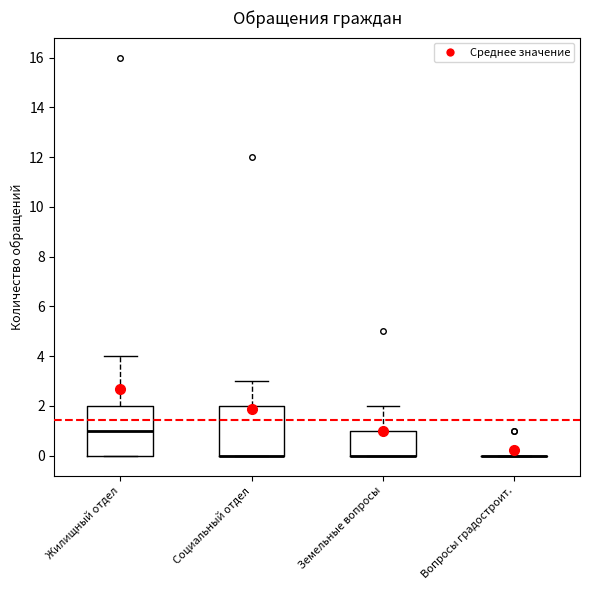

Reading left to right, read every box against the y-axis: the position of its median line, the range the box covers, and the ends of its whiskers. The values are not printed on the chart, so give them approximately, as read against the axis.

Жилищный отдел: median 1, box 0 to 2, whiskers 0 to 4
Социальный отдел: median 0 (drawn on the box's lower edge), box 0 to 2, whiskers 0 to 3
Земельные вопросы: median 0 (drawn on the box's lower edge), box 0 to 1, whiskers 0 to 2
Вопросы градостроит.: box collapsed to a line at 0, whiskers 0 to 0